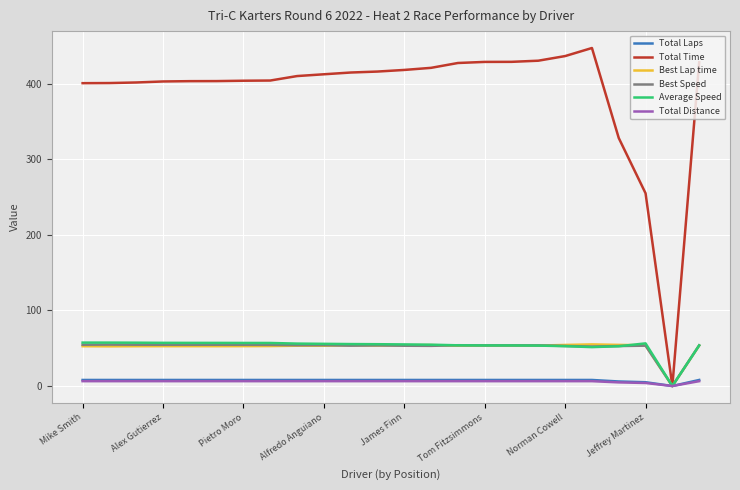

How many values in Total Distance are above zero?

23